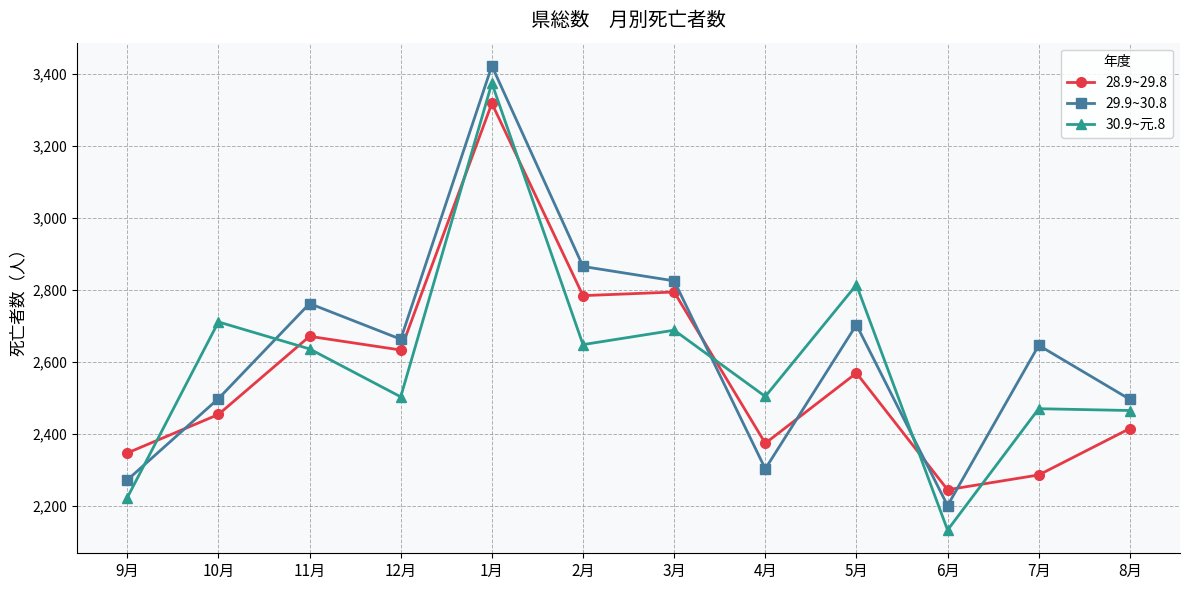

What is the difference between the second highest and minimum values in the 29.9~30.8 series?

664